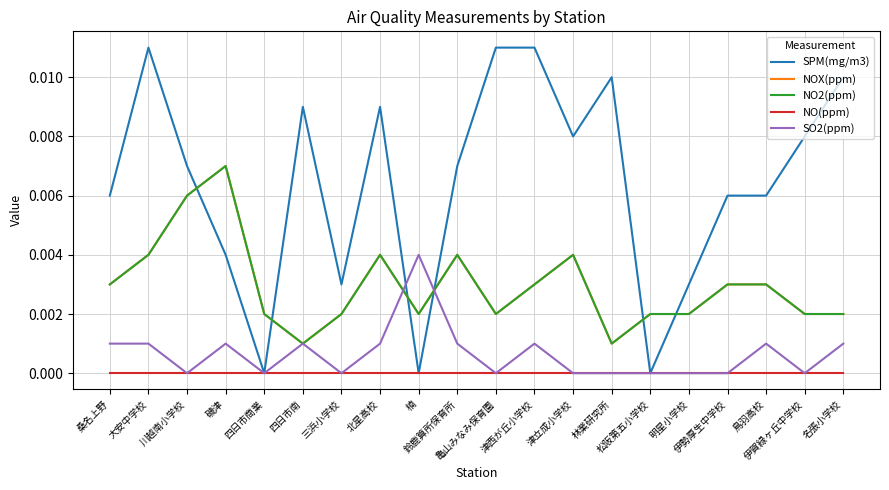

True or false: NO(ppm) and SPM(mg/m3) intersect in this chart.

False